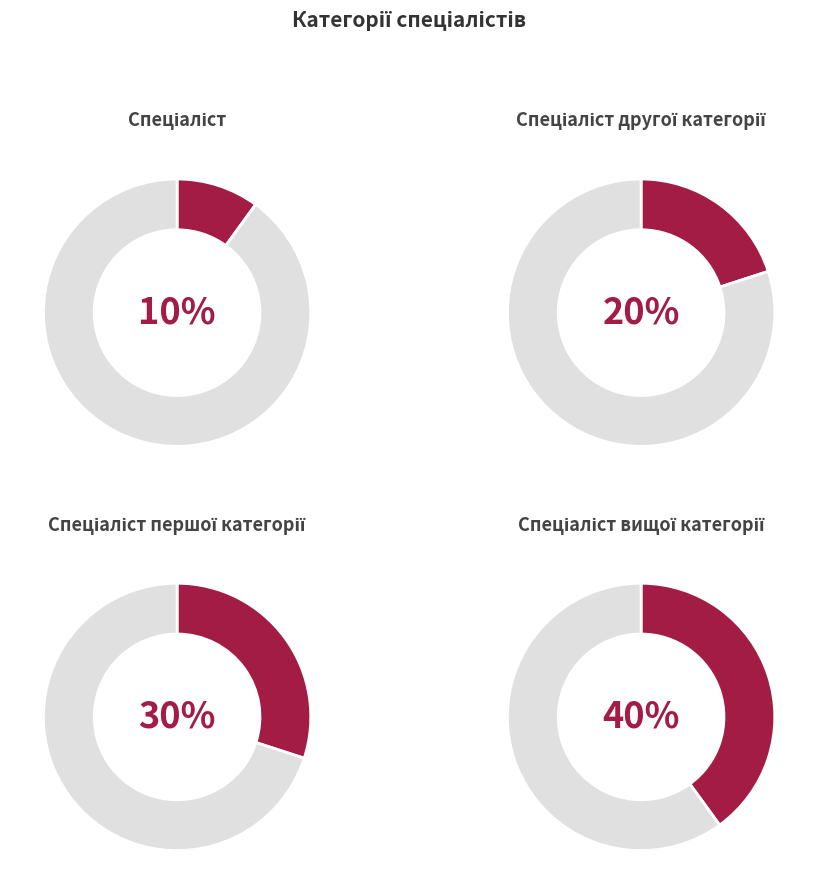

Does Спеціаліст вищої категорії represent more than half of the total?

No